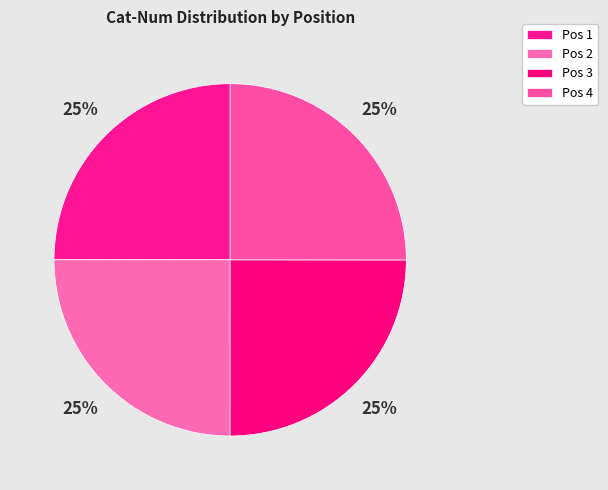

How many segments does this pie chart have?

4